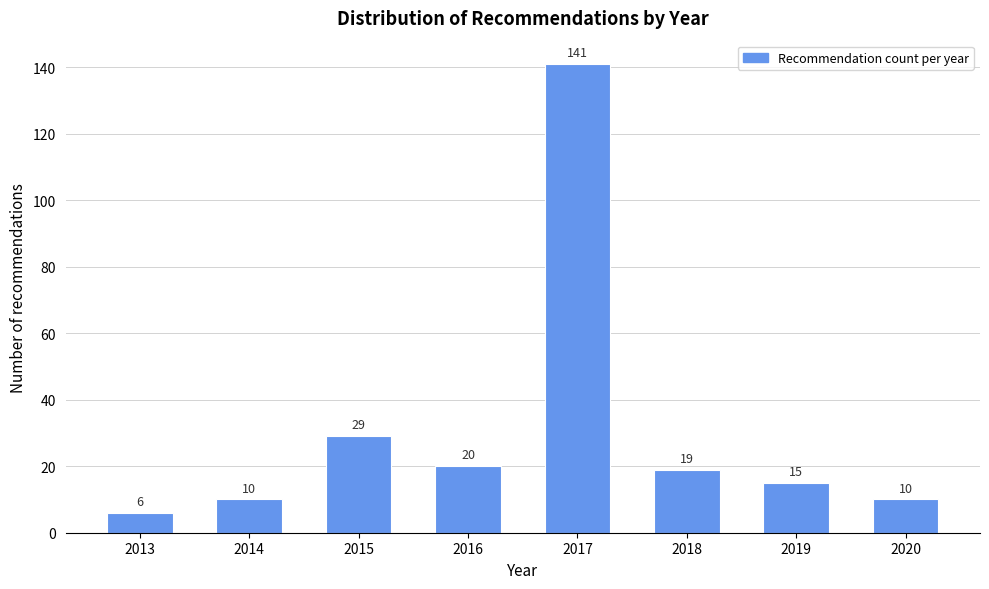

Reading right to left, what are all the values shown in this chart?

2020=10	2019=15	2018=19	2017=141	2016=20	2015=29	2014=10	2013=6